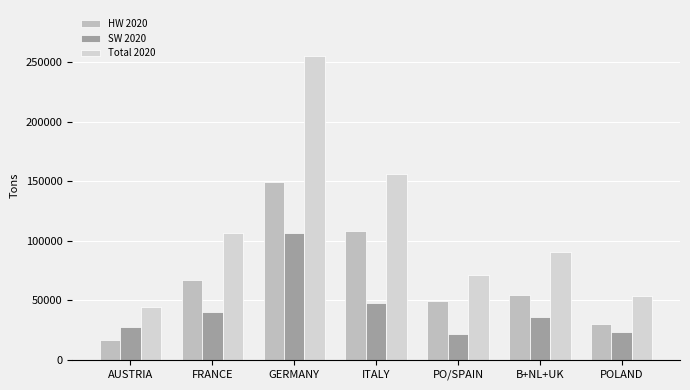

Where is SW 2020 nearest to the value 64220?

ITALY